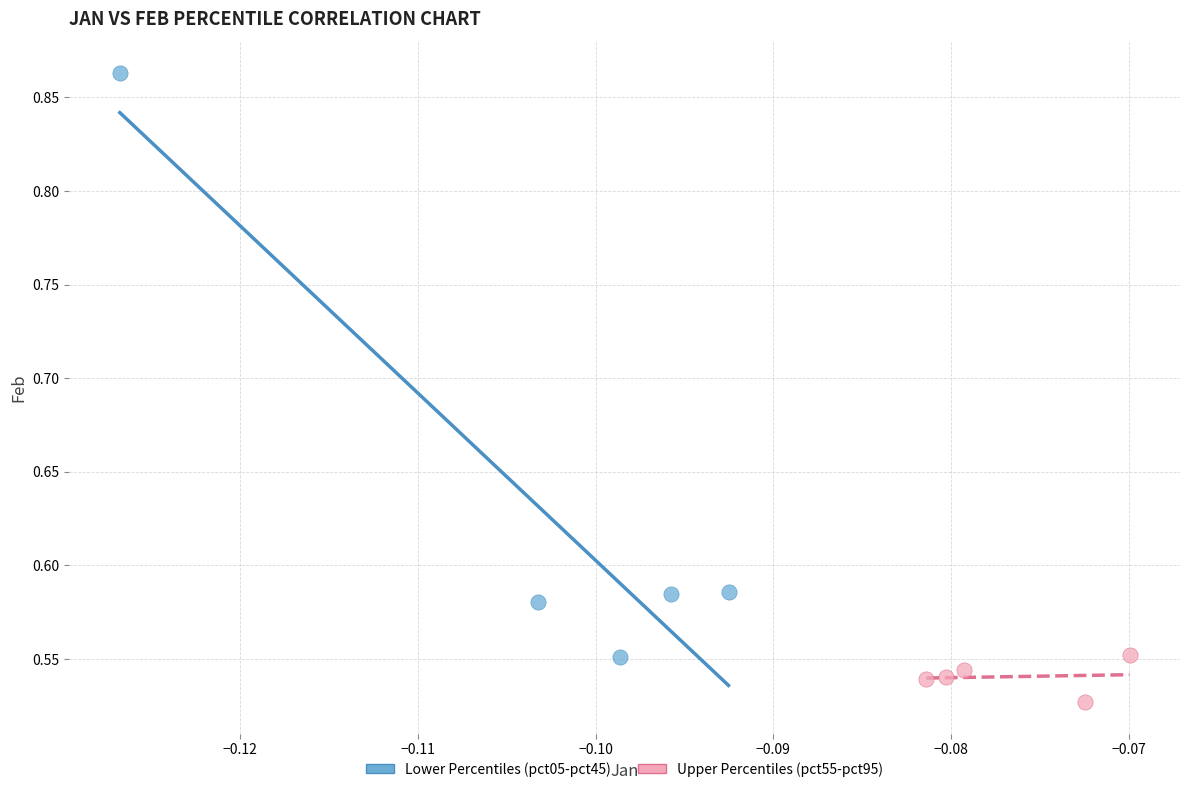

Which series has the widest spread of Y values?

Lower Percentiles (pct05-pct45)